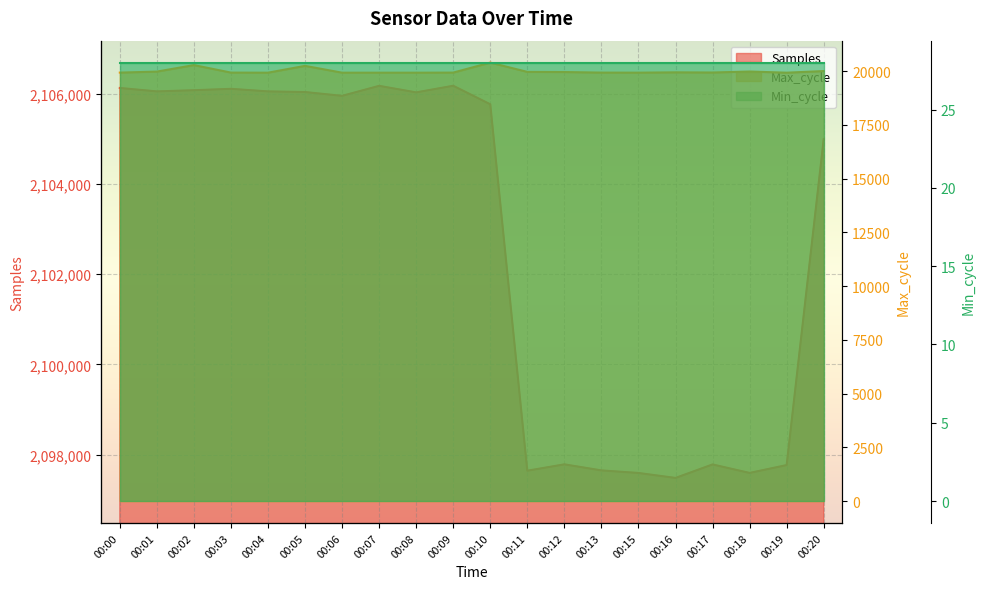

What is the difference between the maximum and minimum values in the Max_cycle series?

469